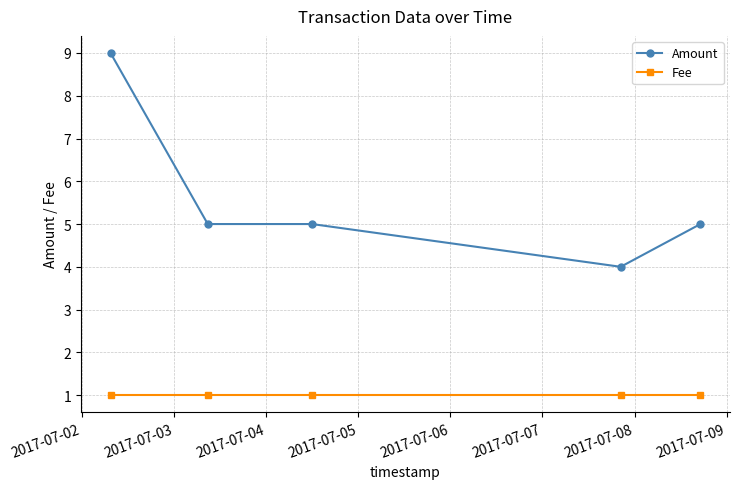

Which series has the widest spread of values?

Amount